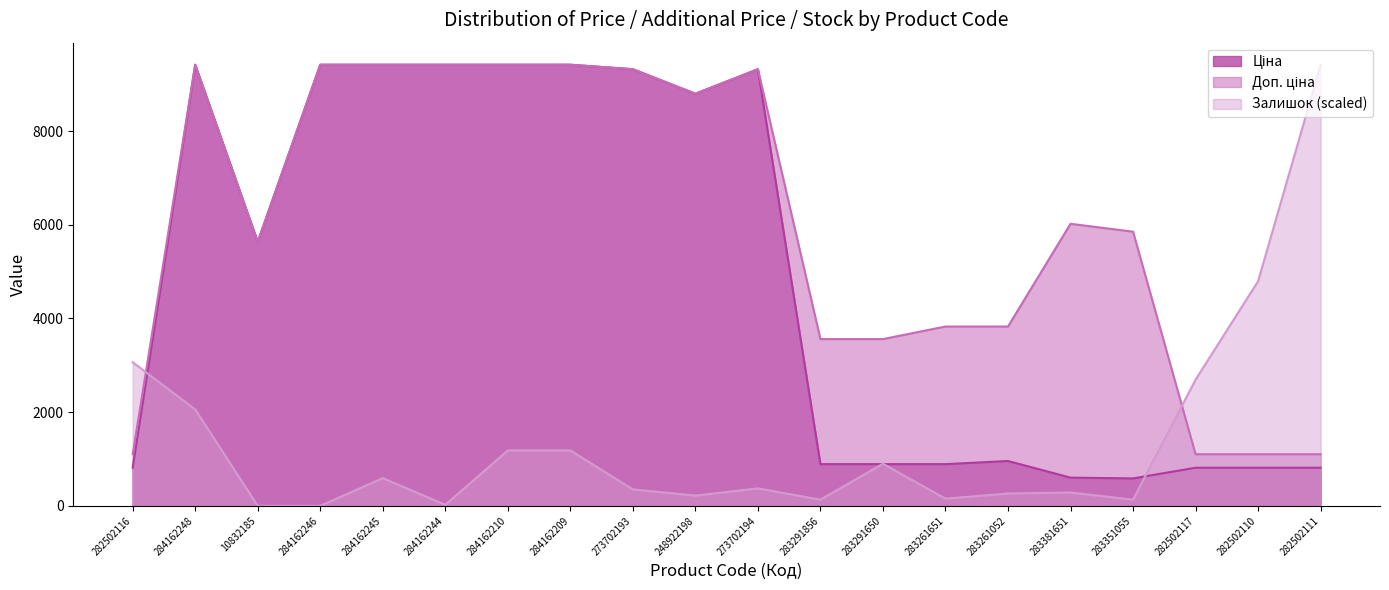

What is the minimum value for Доп. ціна?

1101.8